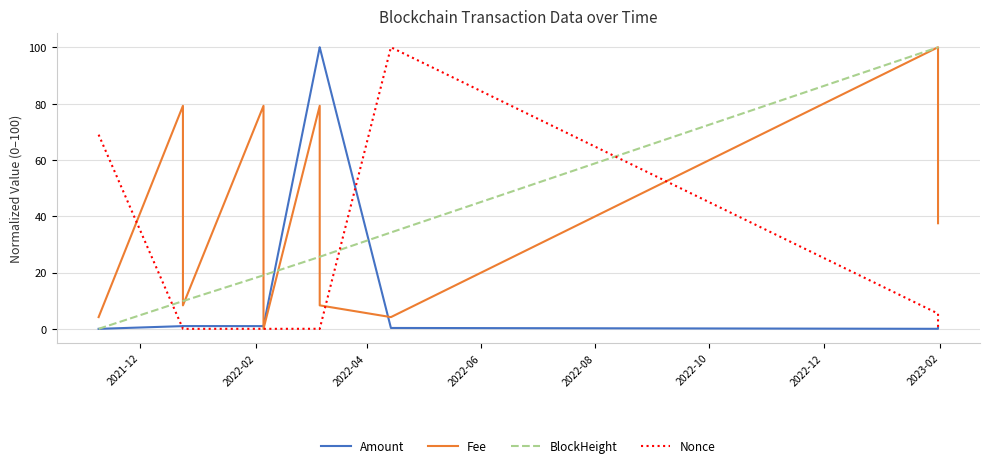

What is the highest value of the BlockHeight series?

100.0